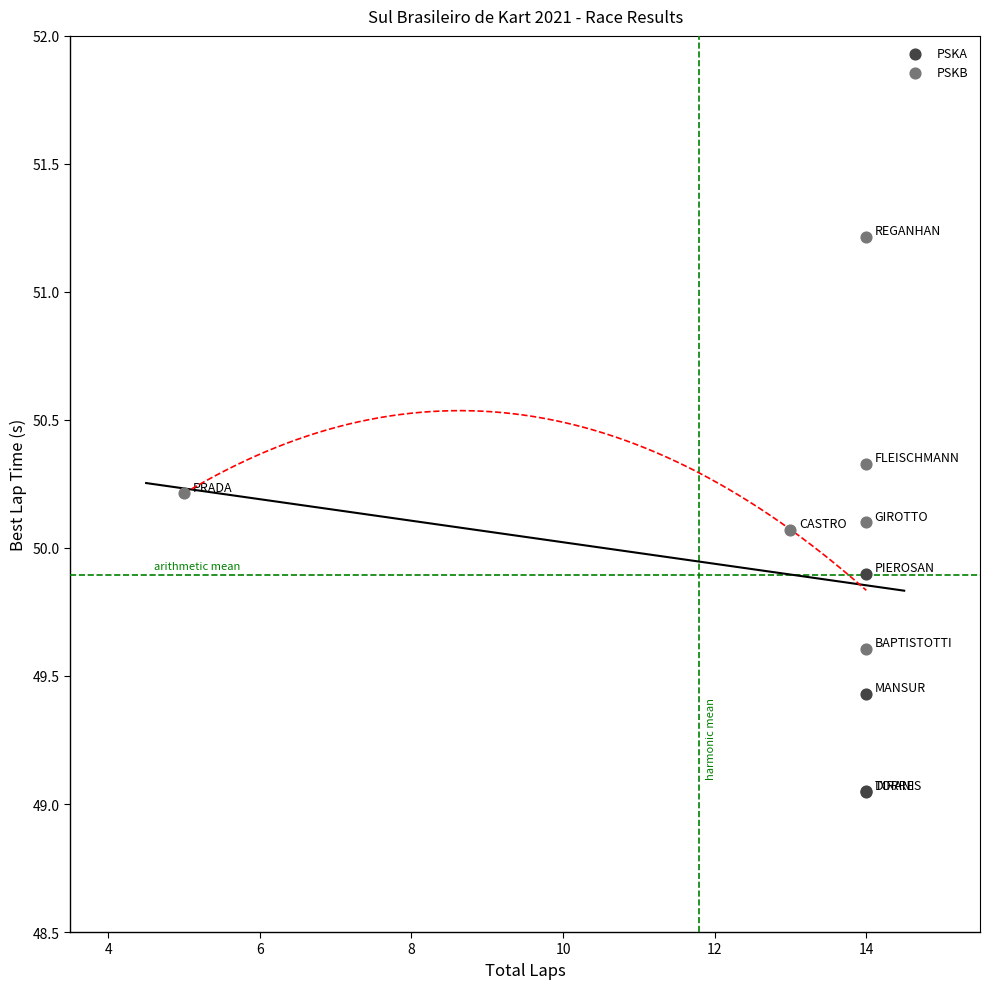

Which series reaches the minimum Y coordinate?

PSKA